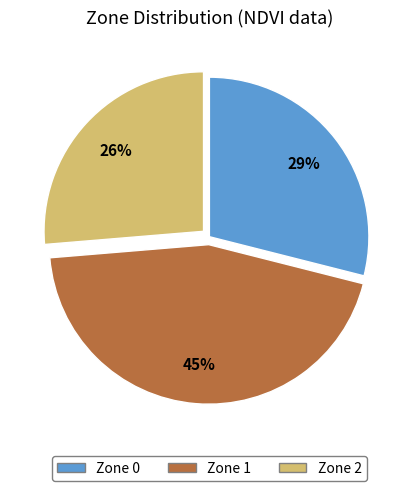

To the nearest percent, what is the difference between the Zone 0 and Zone 2 slice percentages?

3%